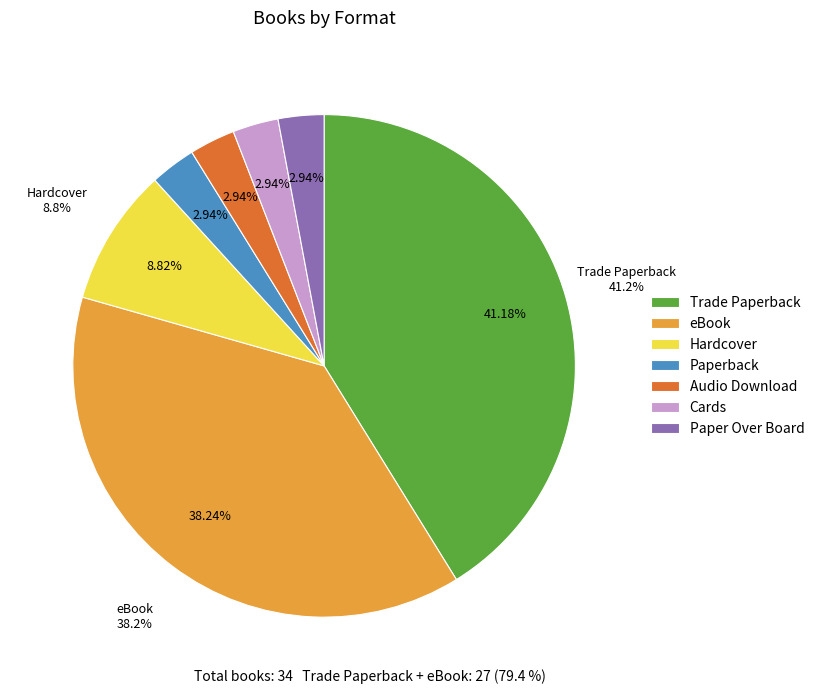

Which slice is the largest?

Trade Paperback